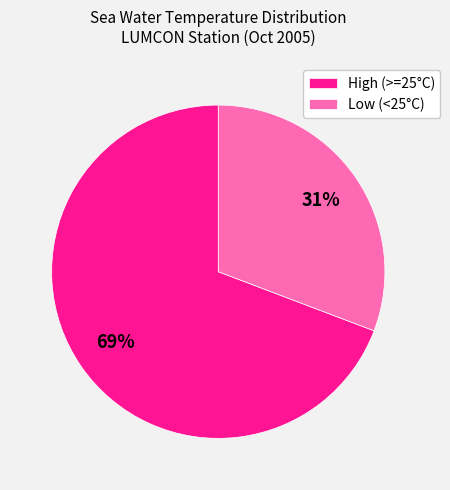

Between High (>=25°C) and Low (<25°C), which is larger?

High (>=25°C)